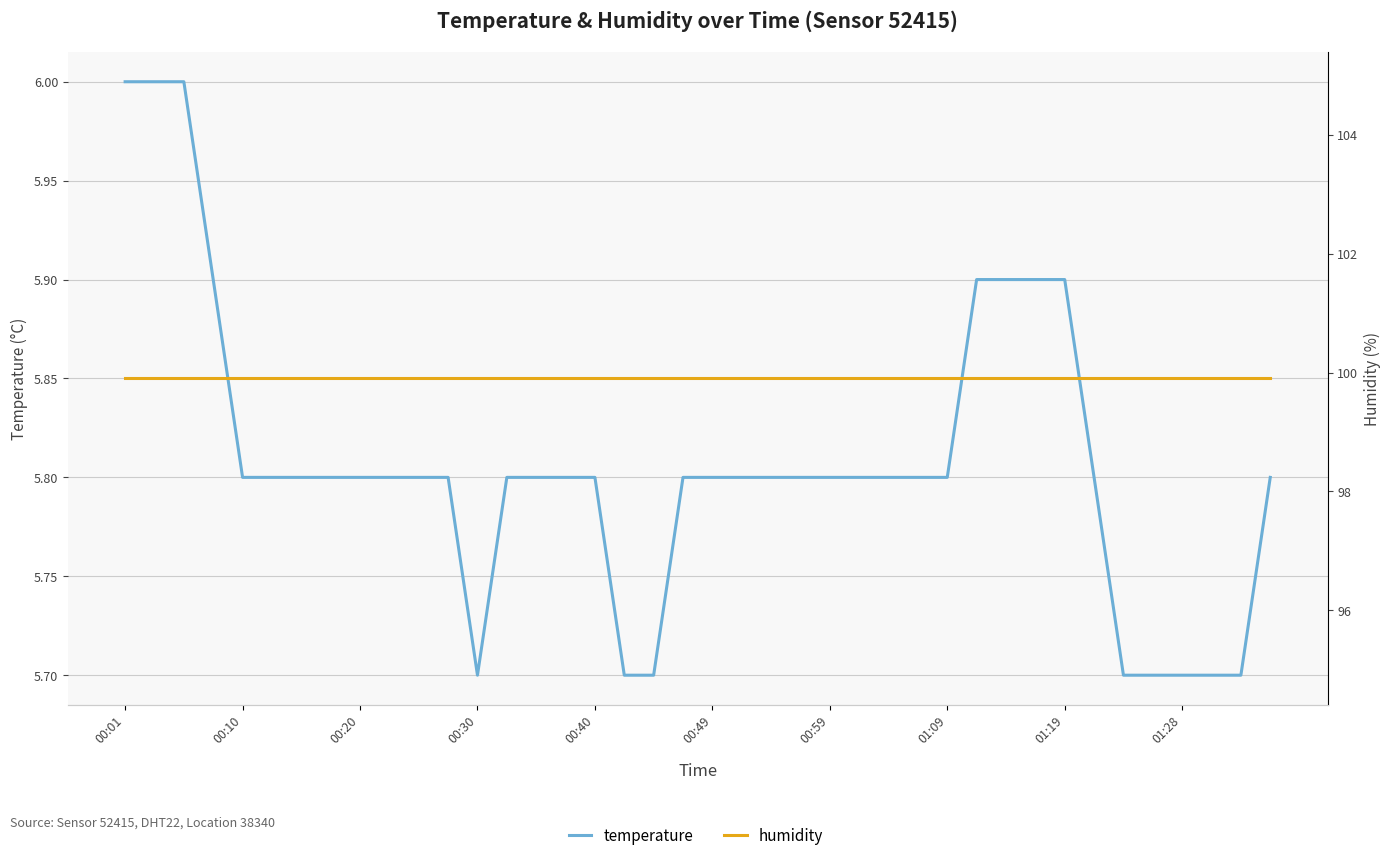

True or false: temperature has a value of 5.7 at 17.

True